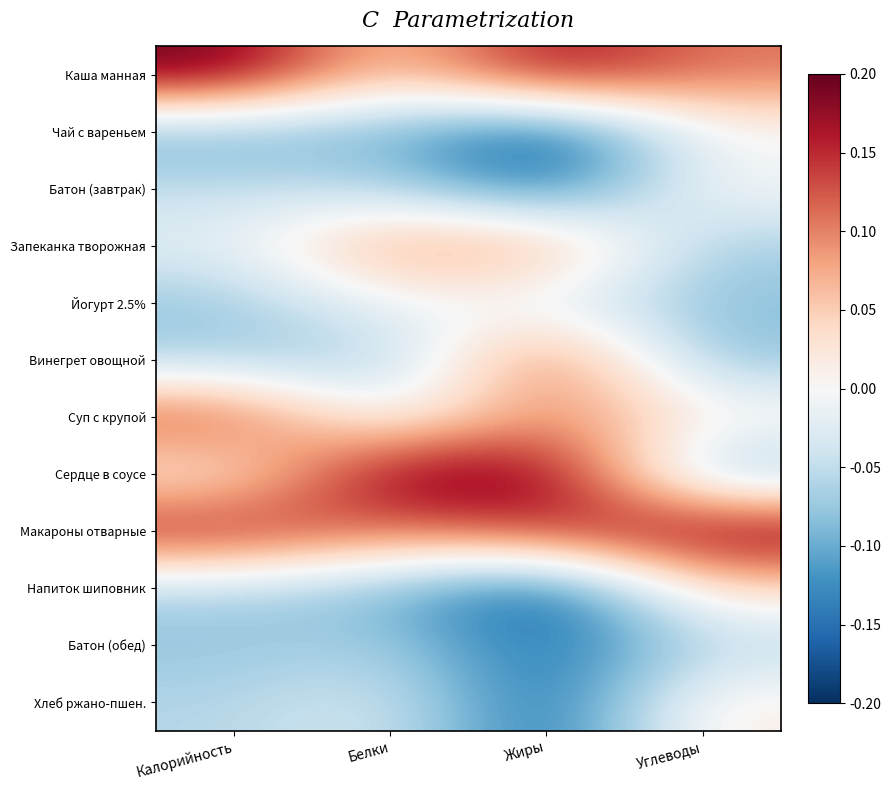

Reading left to right, extract all data points from this chart.

Каша манная: Калорийность=0.2	Белки=0.0	Жиры=0.2	Углеводы=0.1
Чай с вареньем: Калорийность=-0.1	Белки=-0.1	Жиры=-0.2	Углеводы=-0.0
Батон (завтрак): Калорийность=-0.0	Белки=-0.1	Жиры=-0.1	Углеводы=0.0
Запеканка творожная: Калорийность=-0.0	Белки=0.1	Жиры=0.1	Углеводы=-0.1
Йогурт 2.5%: Калорийность=-0.1	Белки=-0.0	Жиры=-0.0	Углеводы=-0.1
Винегрет овощной: Калорийность=-0.1	Белки=-0.1	Жиры=0.1	Углеводы=-0.1
Суп с крупой: Калорийность=0.1	Белки=-0.0	Жиры=0.1	Углеводы=0.0
Сердце в соусе: Калорийность=0.0	Белки=0.2	Жиры=0.2	Углеводы=-0.1
Макароны отварные: Калорийность=0.2	Белки=0.1	Жиры=0.1	Углеводы=0.2
Напиток шиповник: Калорийность=-0.1	Белки=-0.1	Жиры=-0.2	Углеводы=0.0
Батон (обед): Калорийность=-0.1	Белки=-0.1	Жиры=-0.2	Углеводы=-0.1
Хлеб ржано-пшен.: Калорийность=-0.1	Белки=-0.0	Жиры=-0.2	Углеводы=0.0